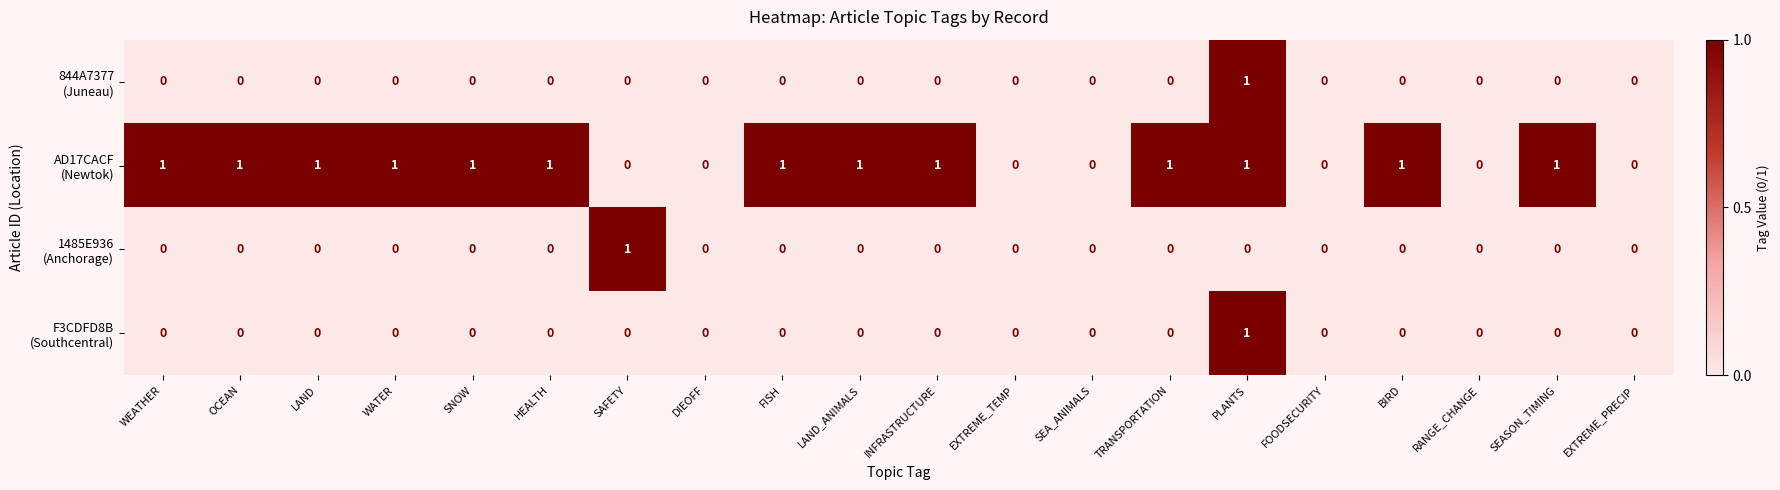

At which category is the sum across all series the highest?

PLANTS